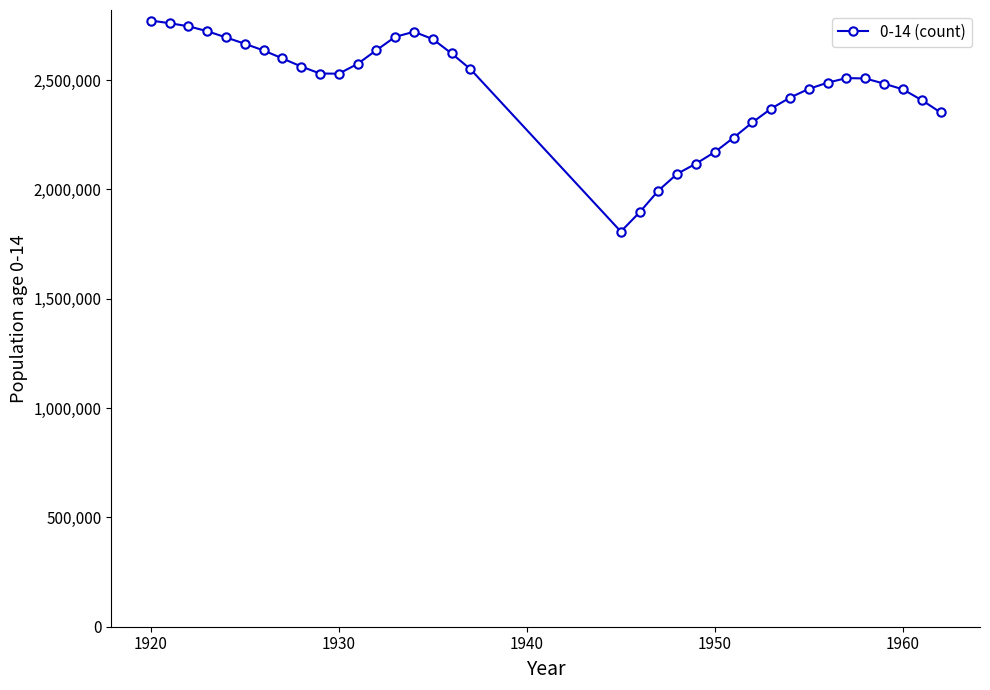

What is the value of the 34th point from the left?

2457606